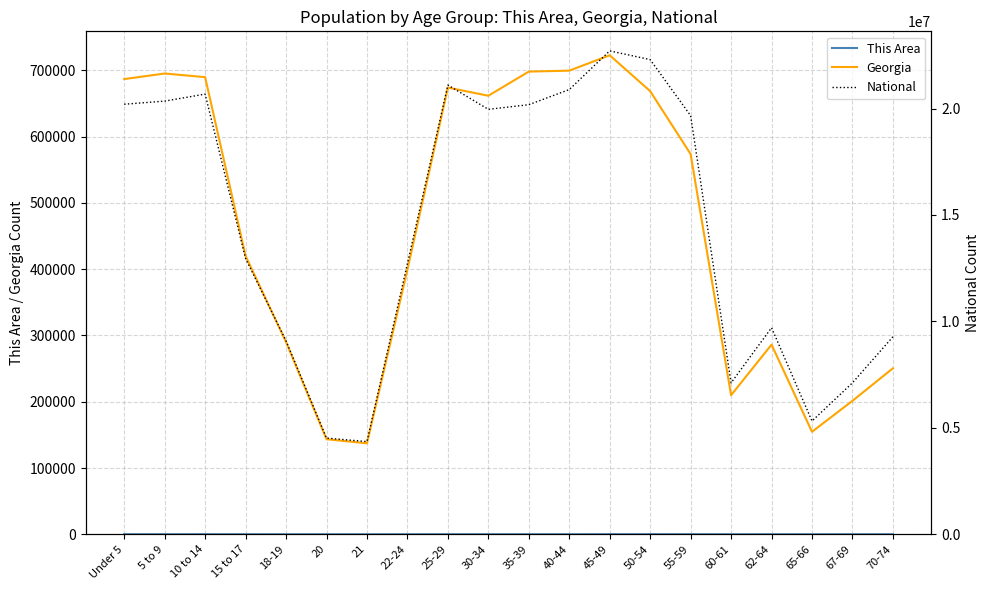

Is the value of National at 30-34 greater than the value of Georgia at 21?

Yes